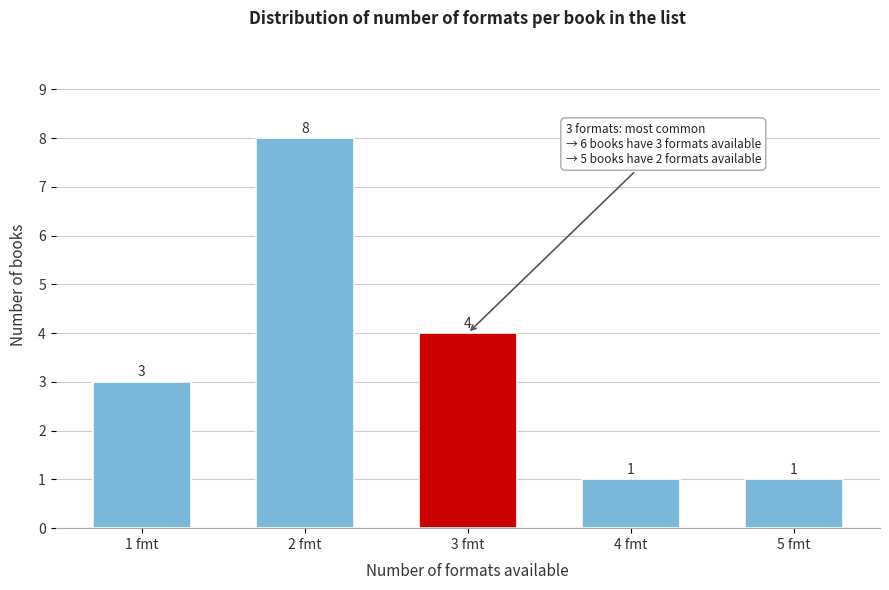

Reading left to right, list all the values displayed in this chart.

3	8	4	1	1